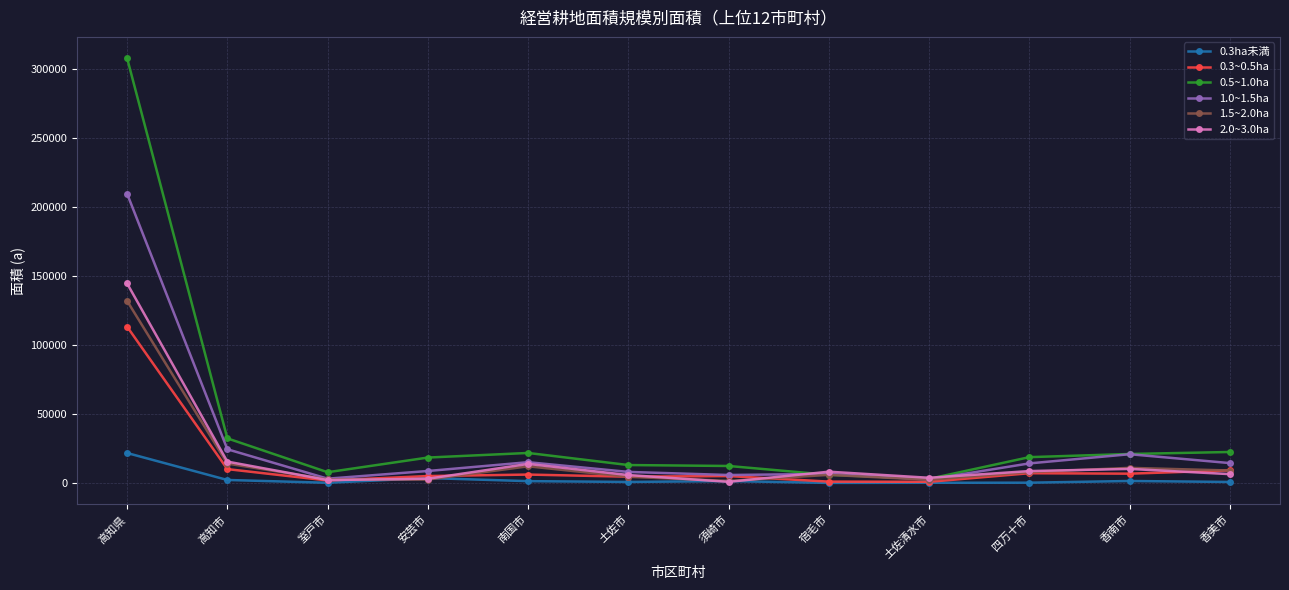

Which series has the largest total across all categories?

0.5~1.0ha